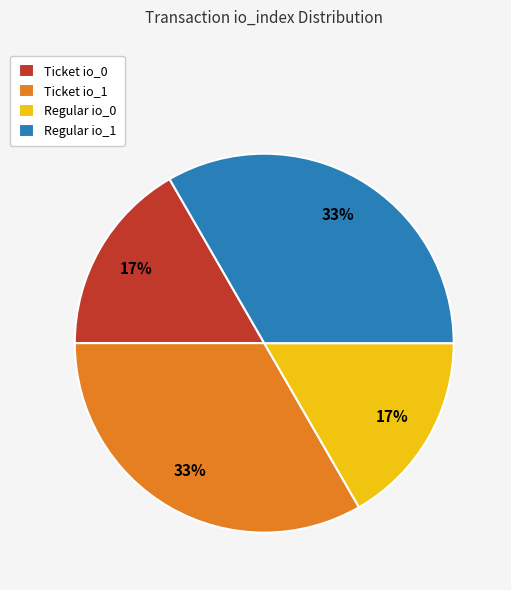

How many segments does this pie chart have?

4